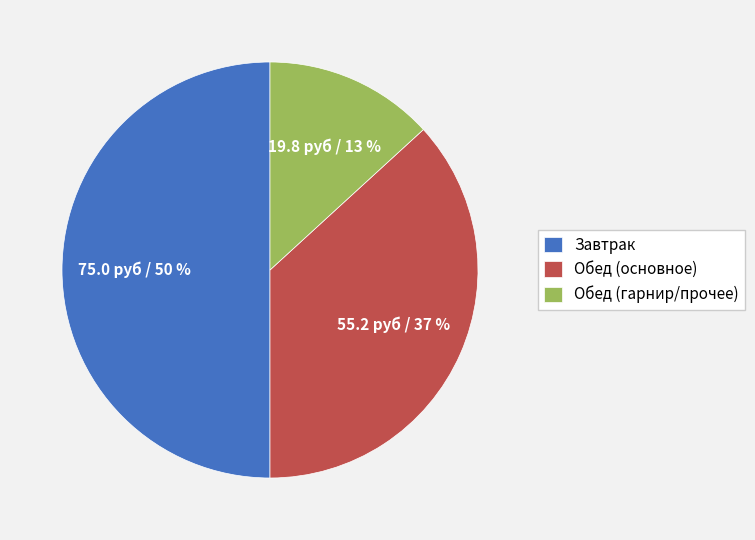

Is it true that Обед (основное) is 37% of the pie?

True